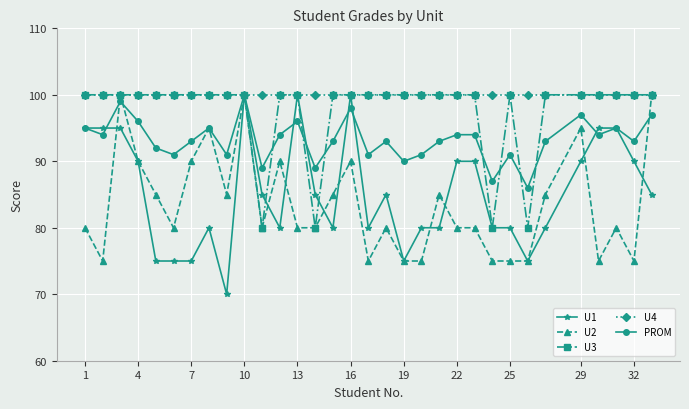

What is the average value of the U3 series?

98